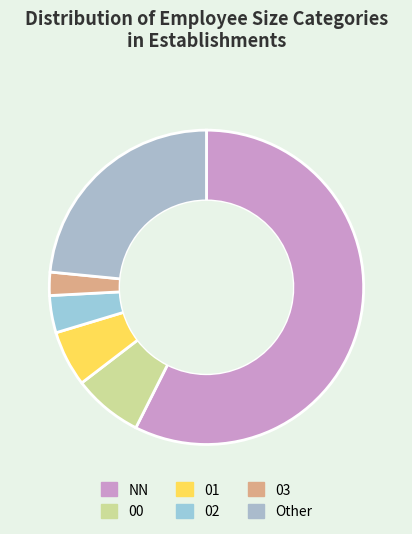

Do Other and 02 together represent more than half of the pie?

No